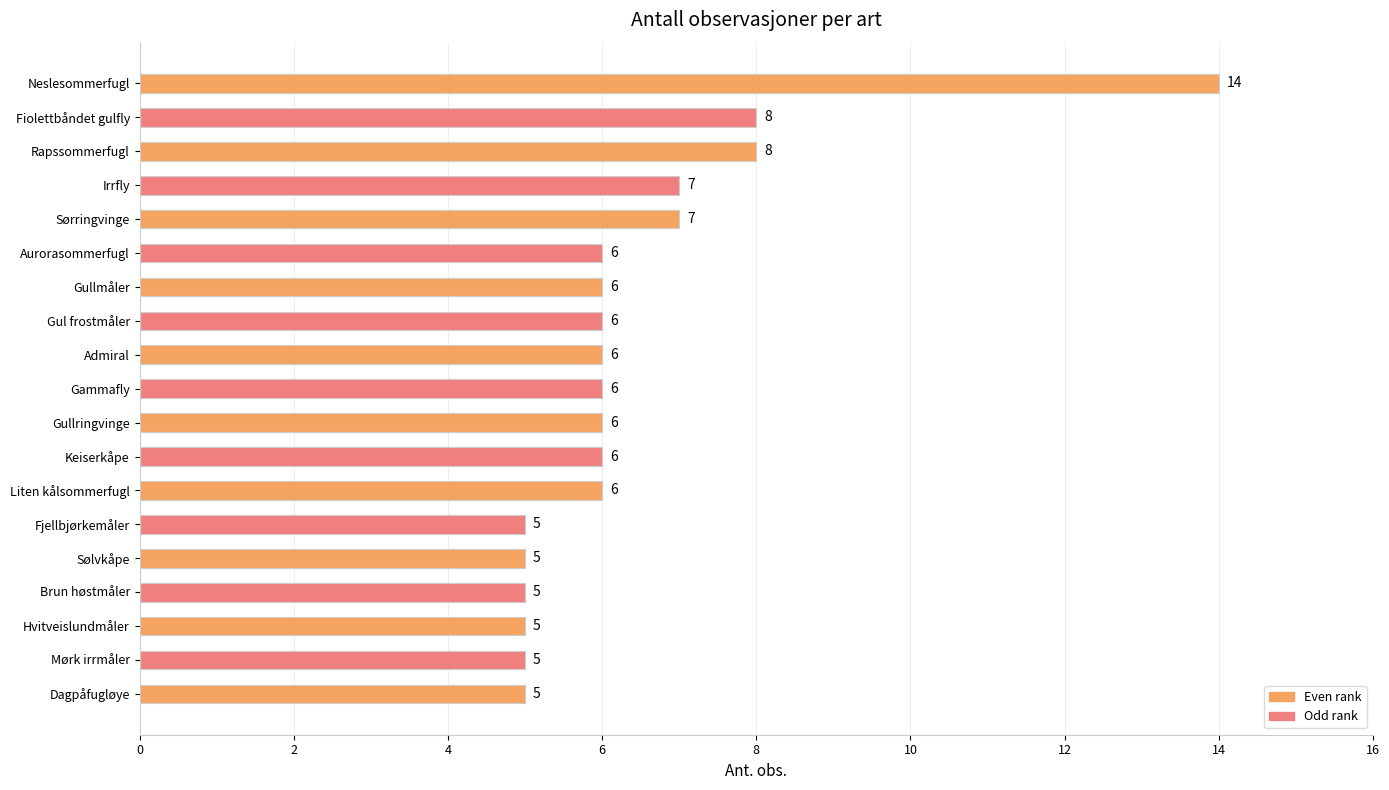

The value at Gul frostmåler is 8. True or false?

False